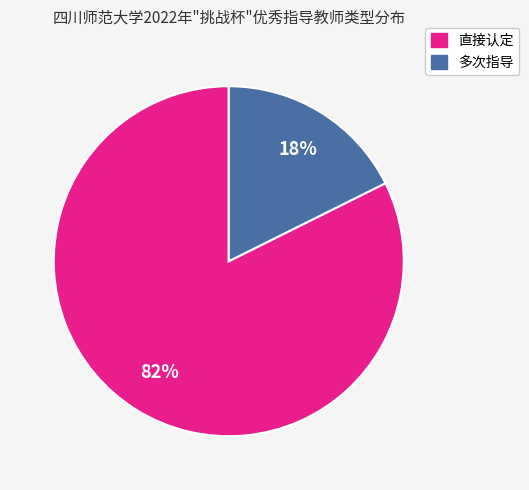

How many slices are in this pie chart?

2